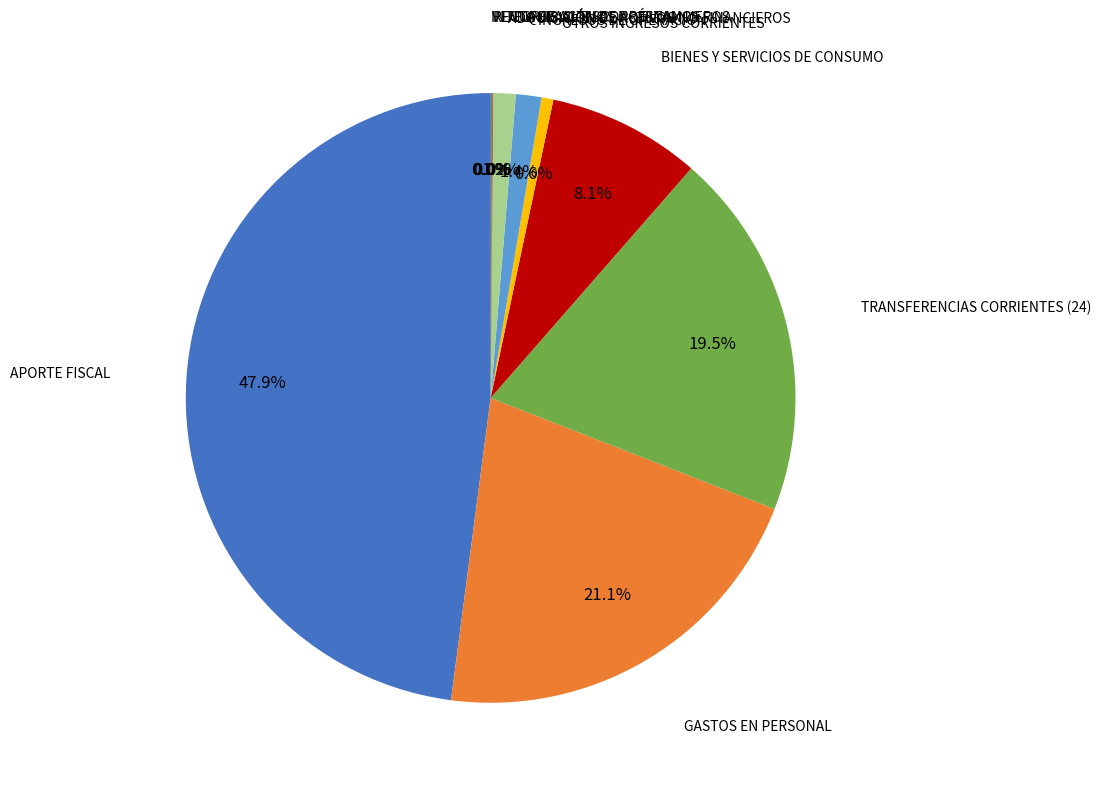

Is there a majority slice in this chart?

No